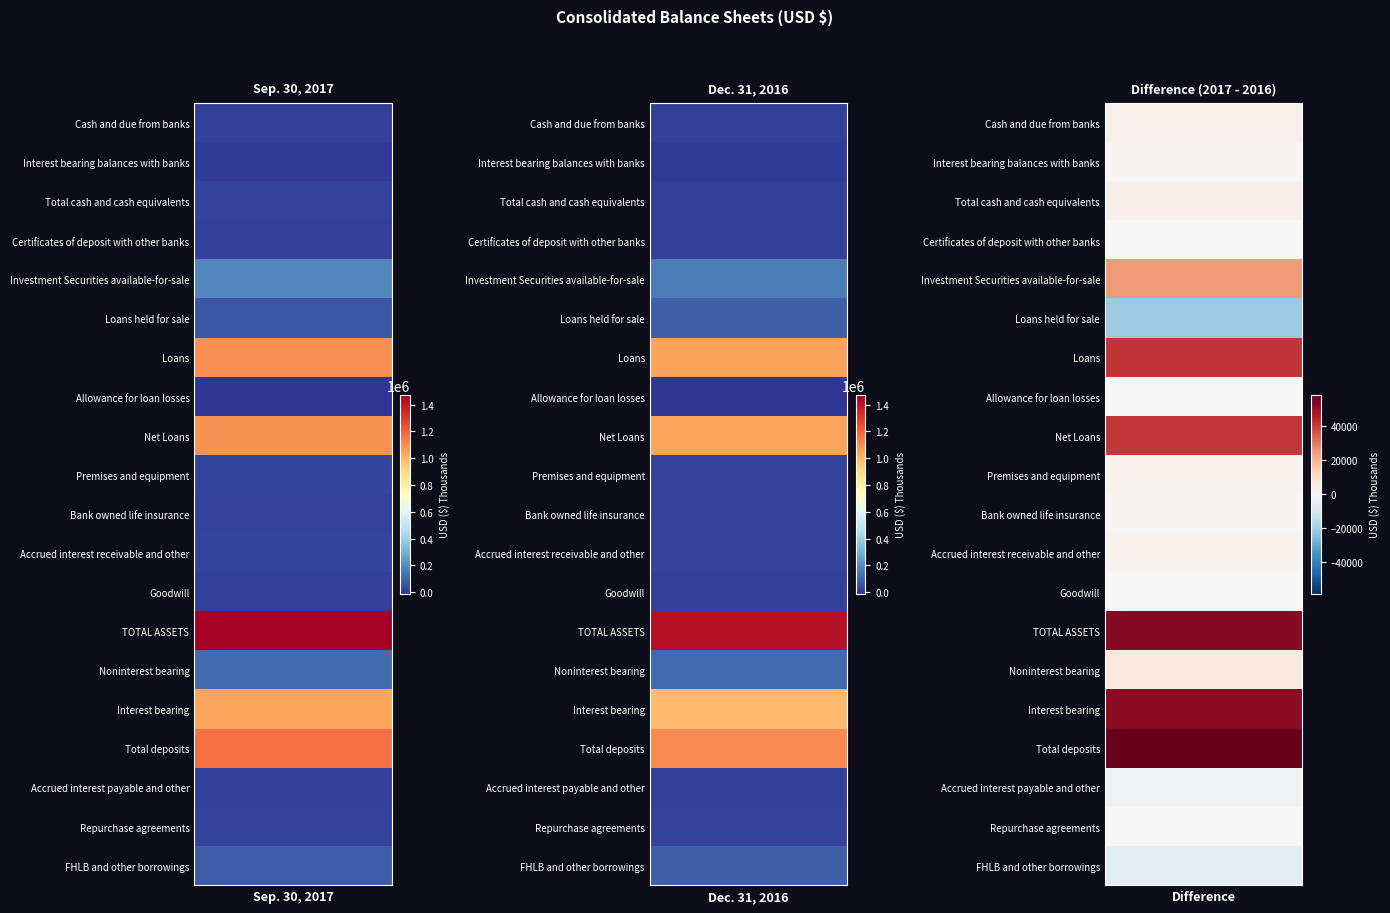

Rank the series at Loans held for sale from highest to lowest value.

Dec. 31, 2016, Sep. 30, 2017